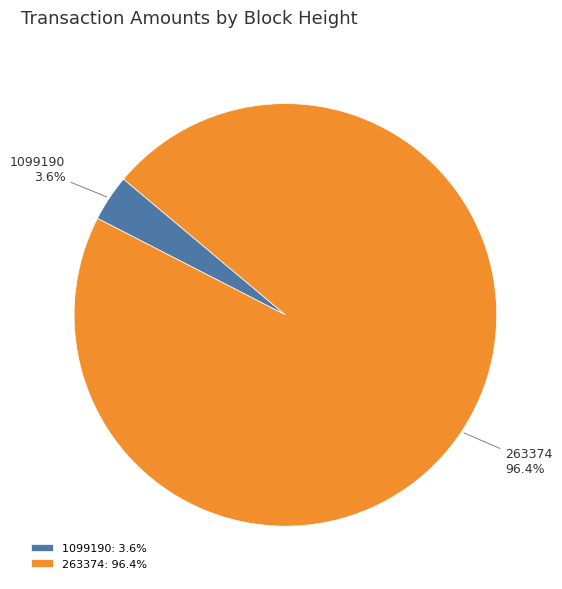

Between 1099190 and 263374, which is larger?

263374